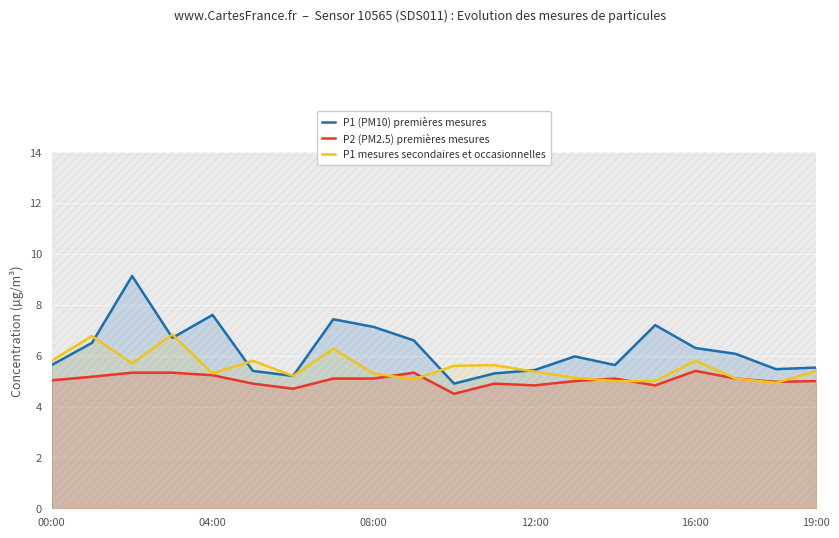

In P1 (PM10) premières mesures, how many points are lower than both neighbors (excluding endpoints)?

5